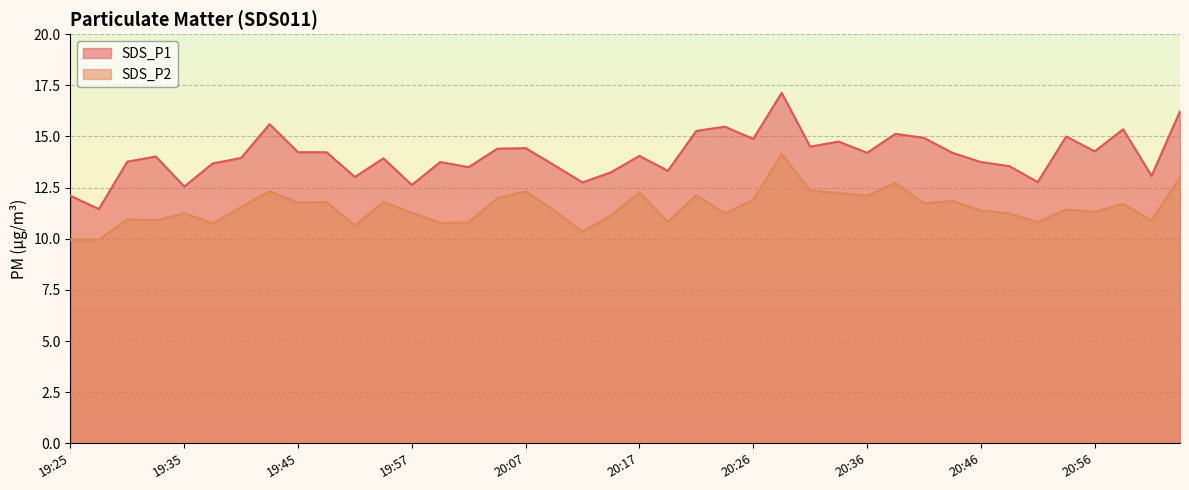

True or false: SDS_P1 and SDS_P2 intersect in this chart.

False